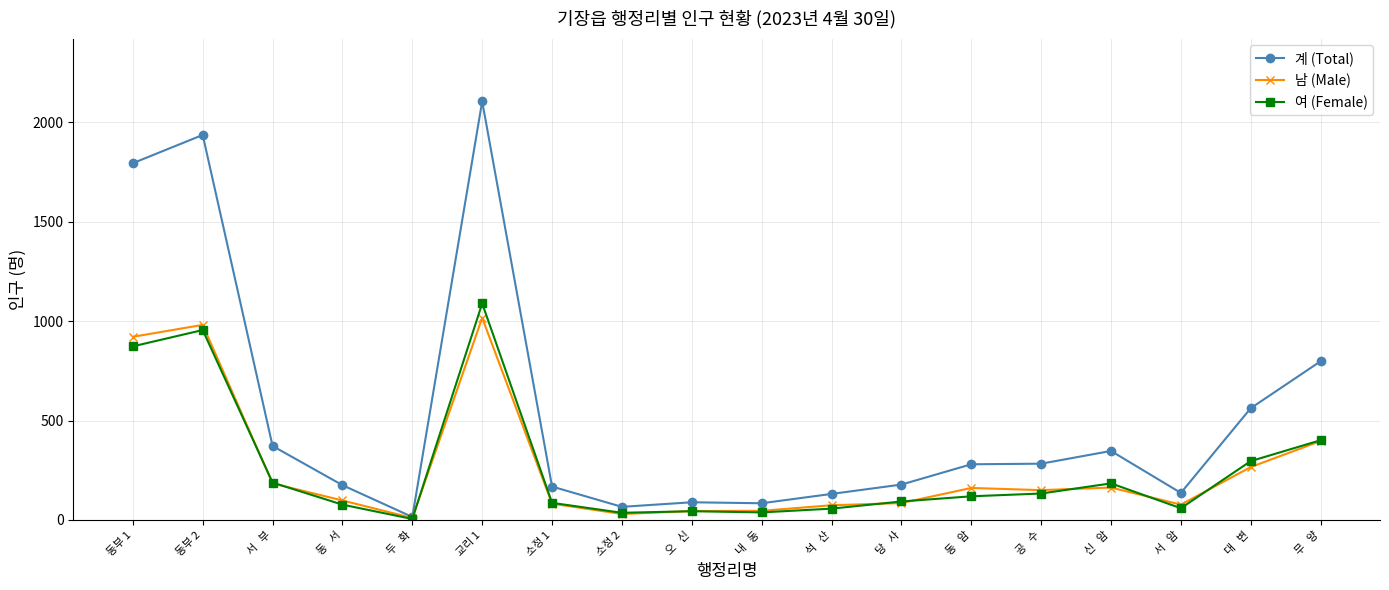

What is the average value of the 남 (Male) series?

266